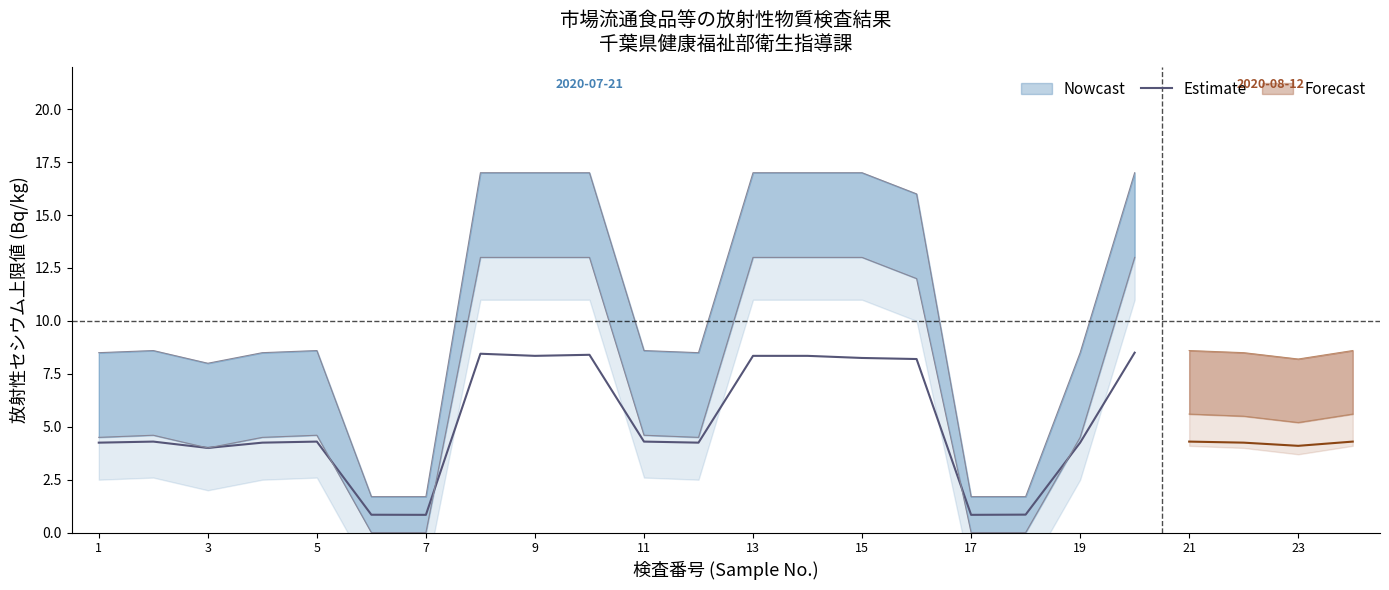

The value of Estimate at 7 is 0.8. True or false?

True